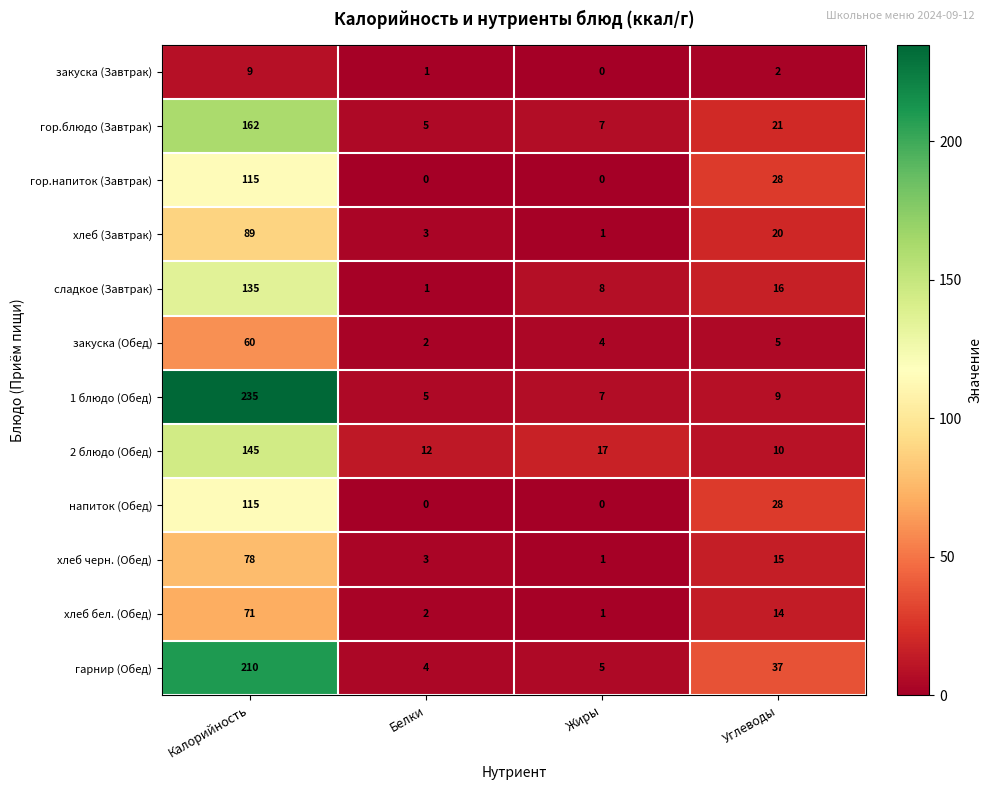

List the labels in order of 1 блюдо (Обед) value, smallest first.

Белки, Жиры, Углеводы, Калорийность